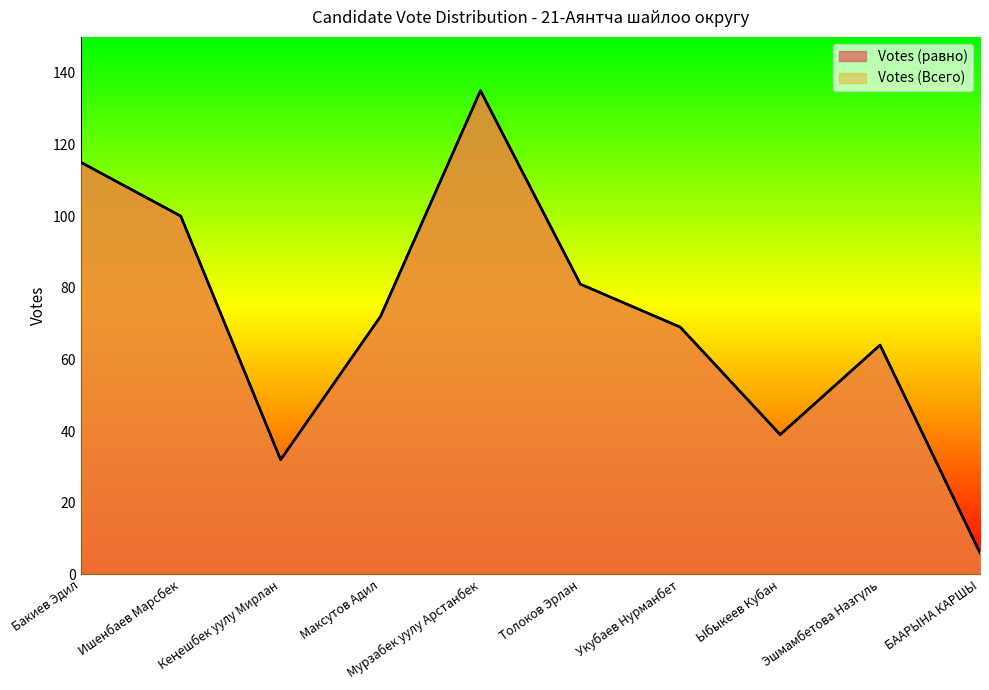

What is the label of the 6th point from the right?

Мурзабек уулу Арстанбек